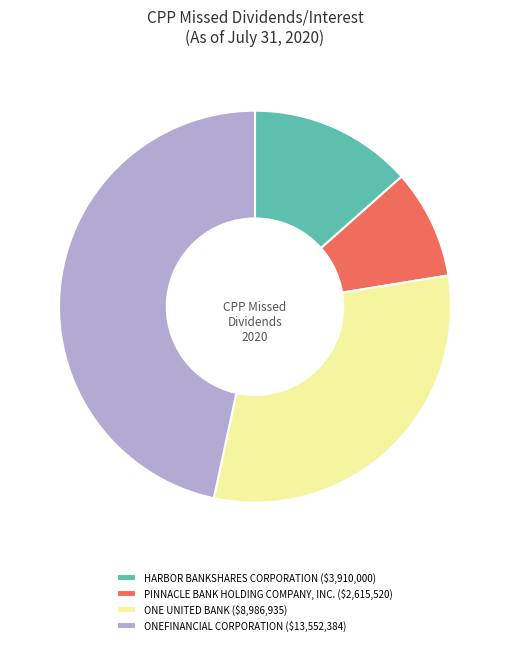

Count the number of slices in the pie.

4